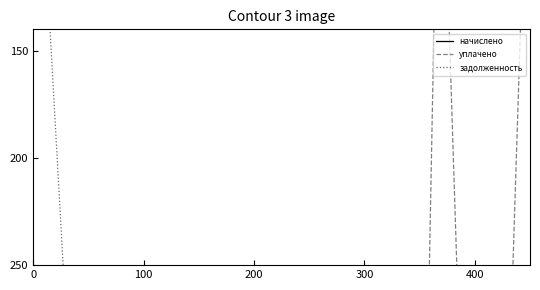

What is the difference between the maximum and minimum values in the задолженность series?

16728.8